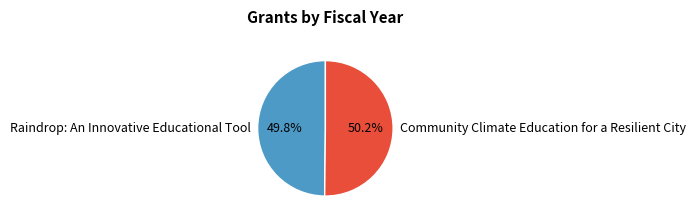

Approximately how many times larger is the value at Raindrop: An Innovative Educational Tool compared to Community Climate Education for a Resilient City?

1.0